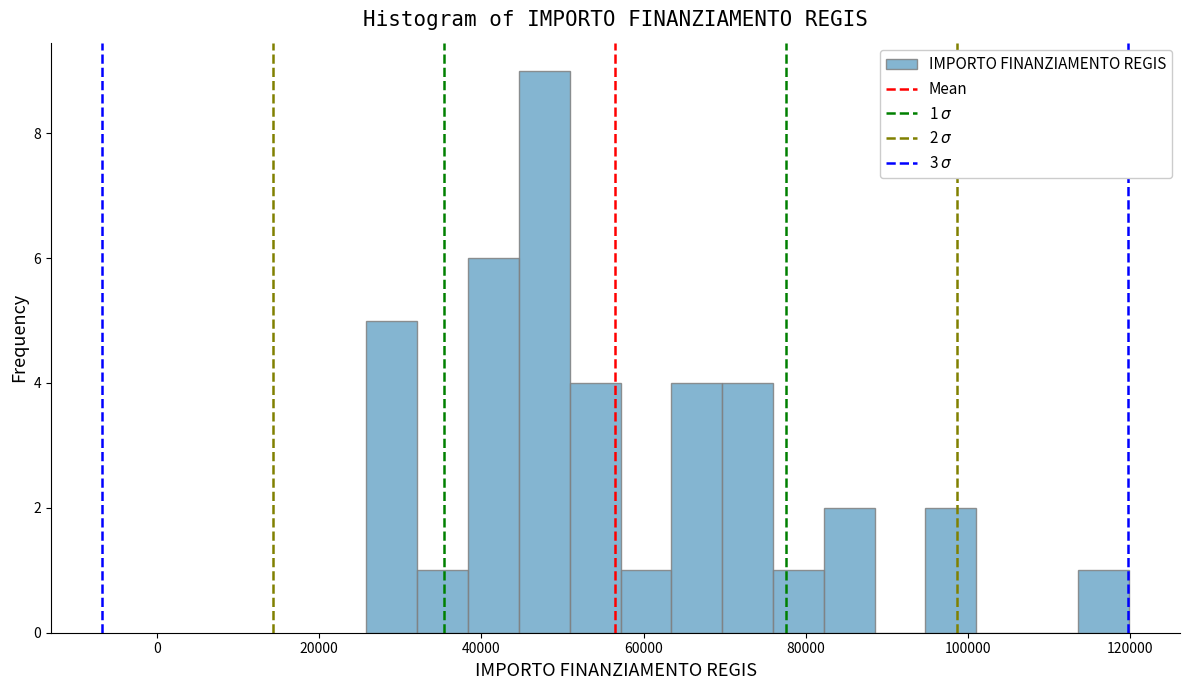

Read against the x-axis, roughly where is the centre of the tallest bar?

48000